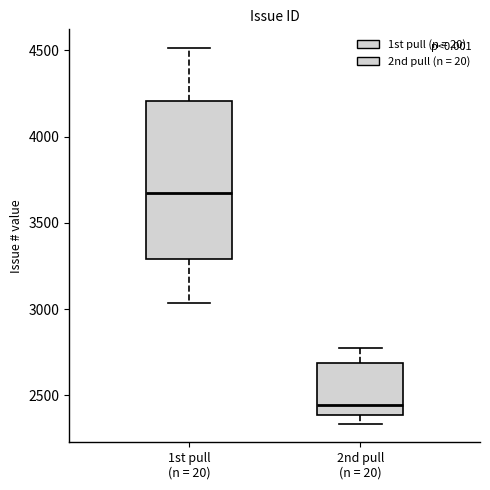

Where does the upper whisker of the box for 2nd pull (n = 20) end on the y-axis? The values are not printed on the chart, so give them approximately, as read against the axis.

2750